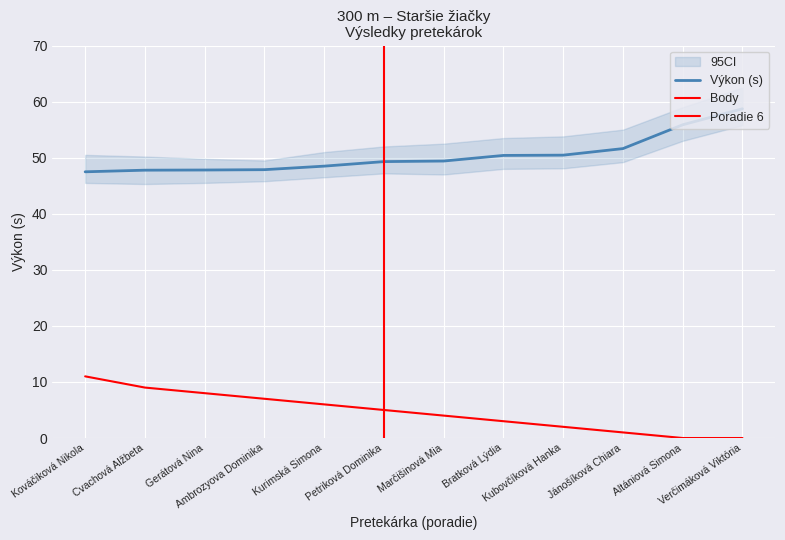

The Výkon series shows 14.6 at Ambrozyova Dominika. True or false?

False